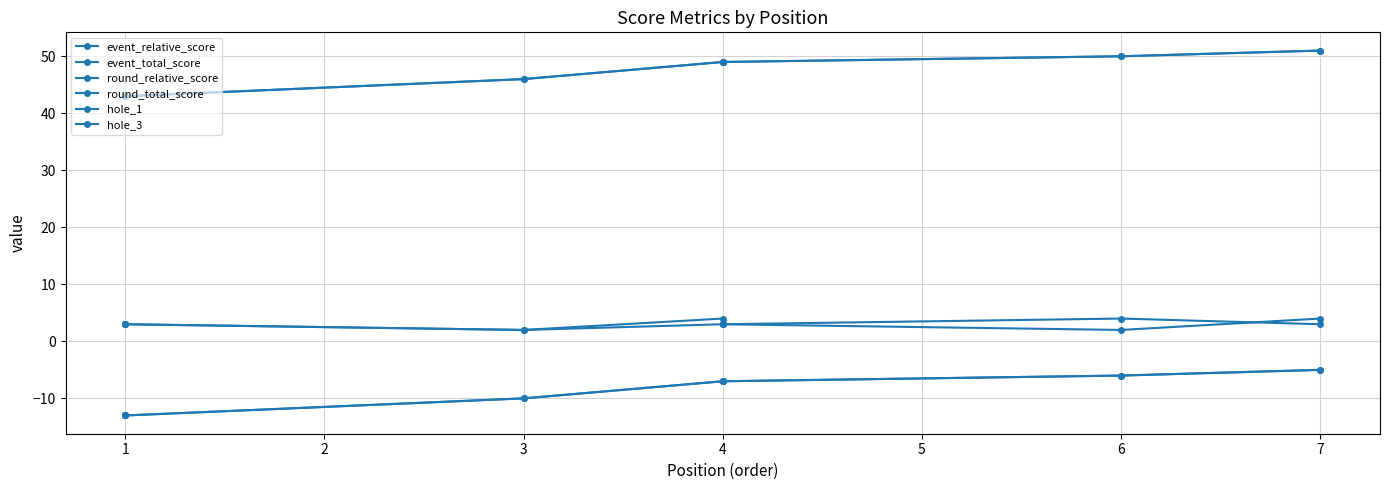

What is the average value of the event_relative_score series?

-9